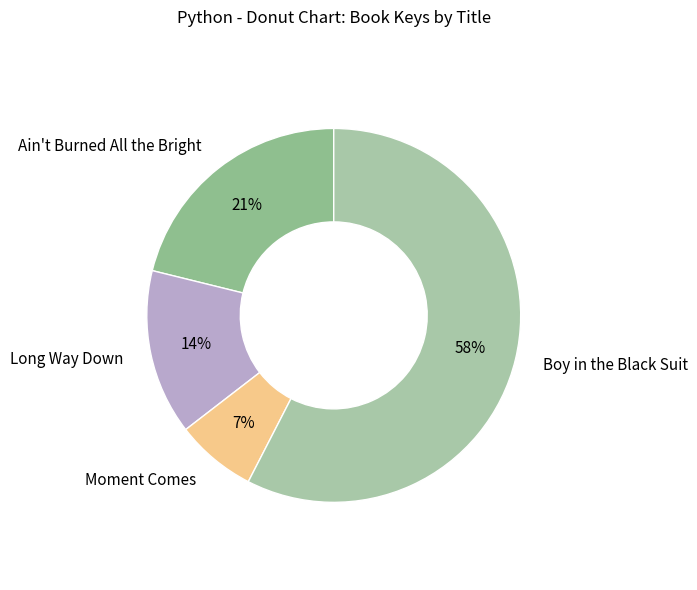

How many segments does this pie chart have?

4